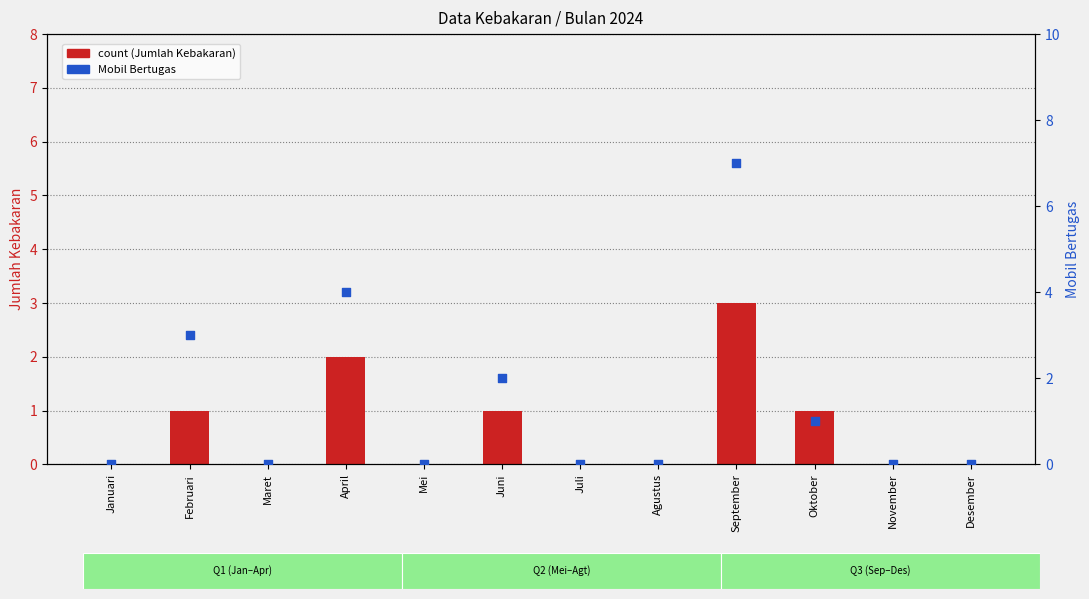

At which category is the sum across all series the highest?

September